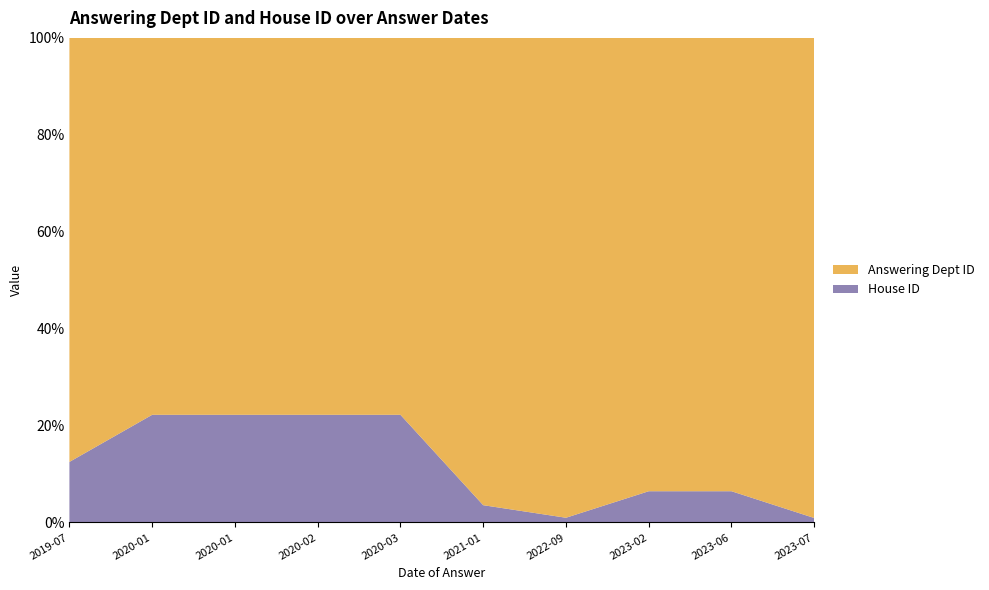

Reading left to right, transcribe all the data shown in this chart.

Answering Dept ID: 2019-07-23=14	2020-01-07=7	2020-01-30=7	2020-02-03=7	2020-03-16=7	2021-01-25=54	2022-09-20=202	2023-02-28=29	2023-06-30=29	2023-07-17=214
House ID: 2019-07-23=2	2020-01-07=2	2020-01-30=2	2020-02-03=2	2020-03-16=2	2021-01-25=2	2022-09-20=2	2023-02-28=2	2023-06-30=2	2023-07-17=2